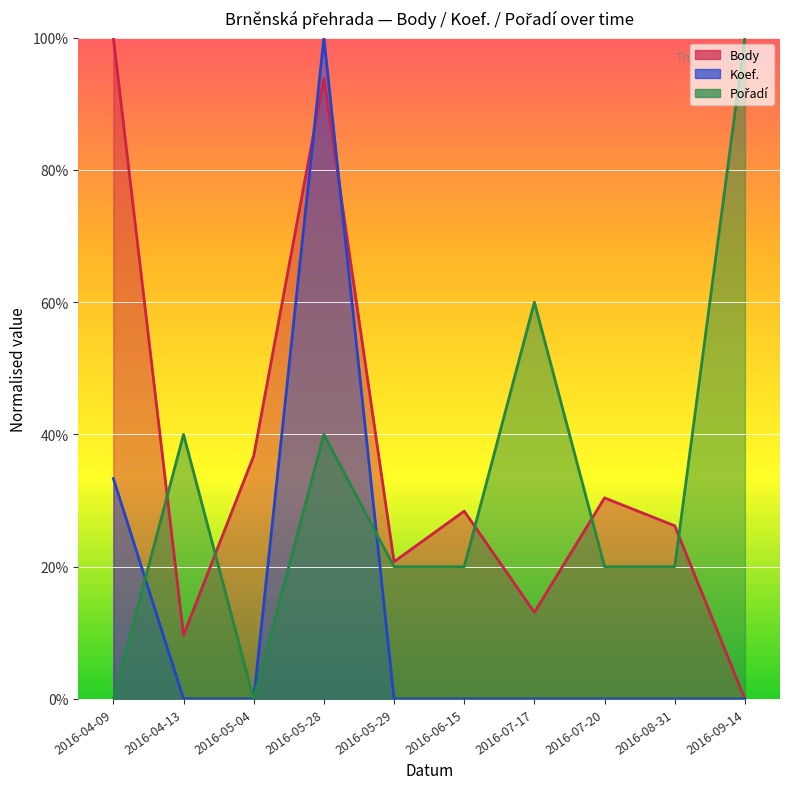

What is the label of the 1st point from the right?

2016-09-14